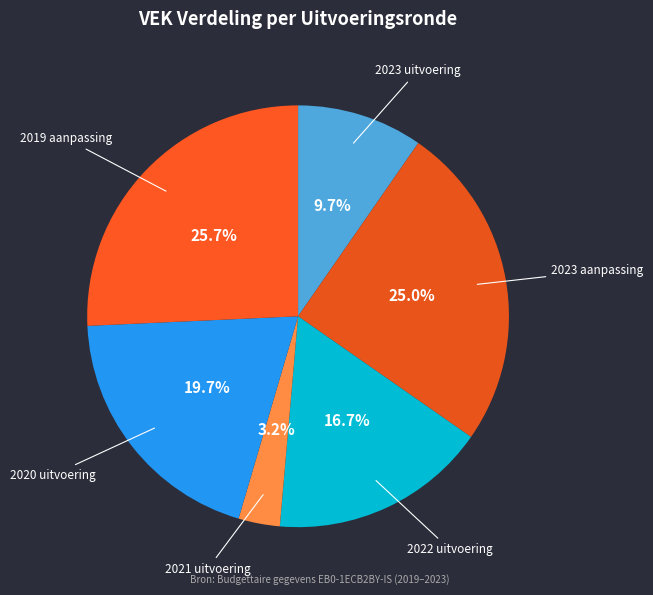

Is the sum of 2023 uitvoering and 2023 aanpassing greater than half?

No